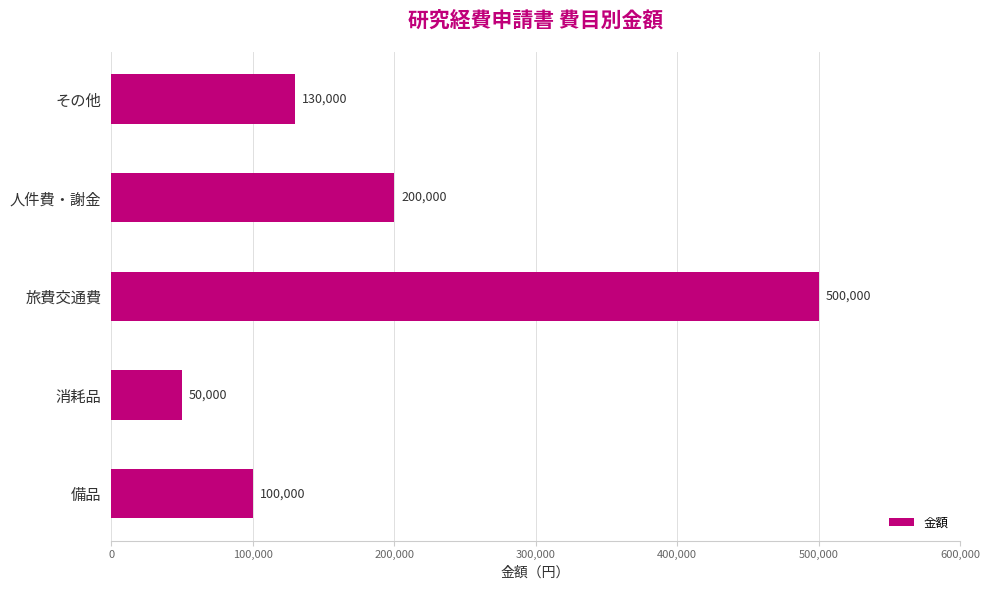

List the labels in order of value, largest first.

旅費交通費, 人件費・謝金, その他, 備品, 消耗品